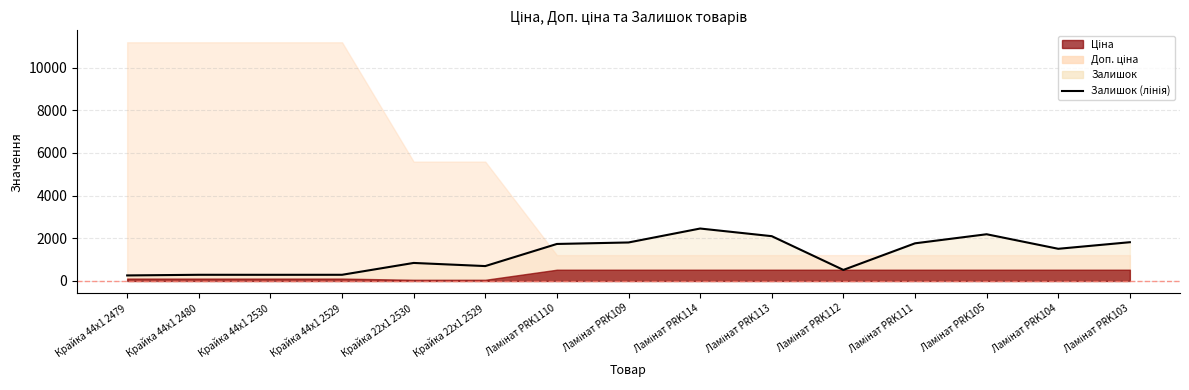

What is the label of the 14th point from the right?

Крайка 44x1 2480